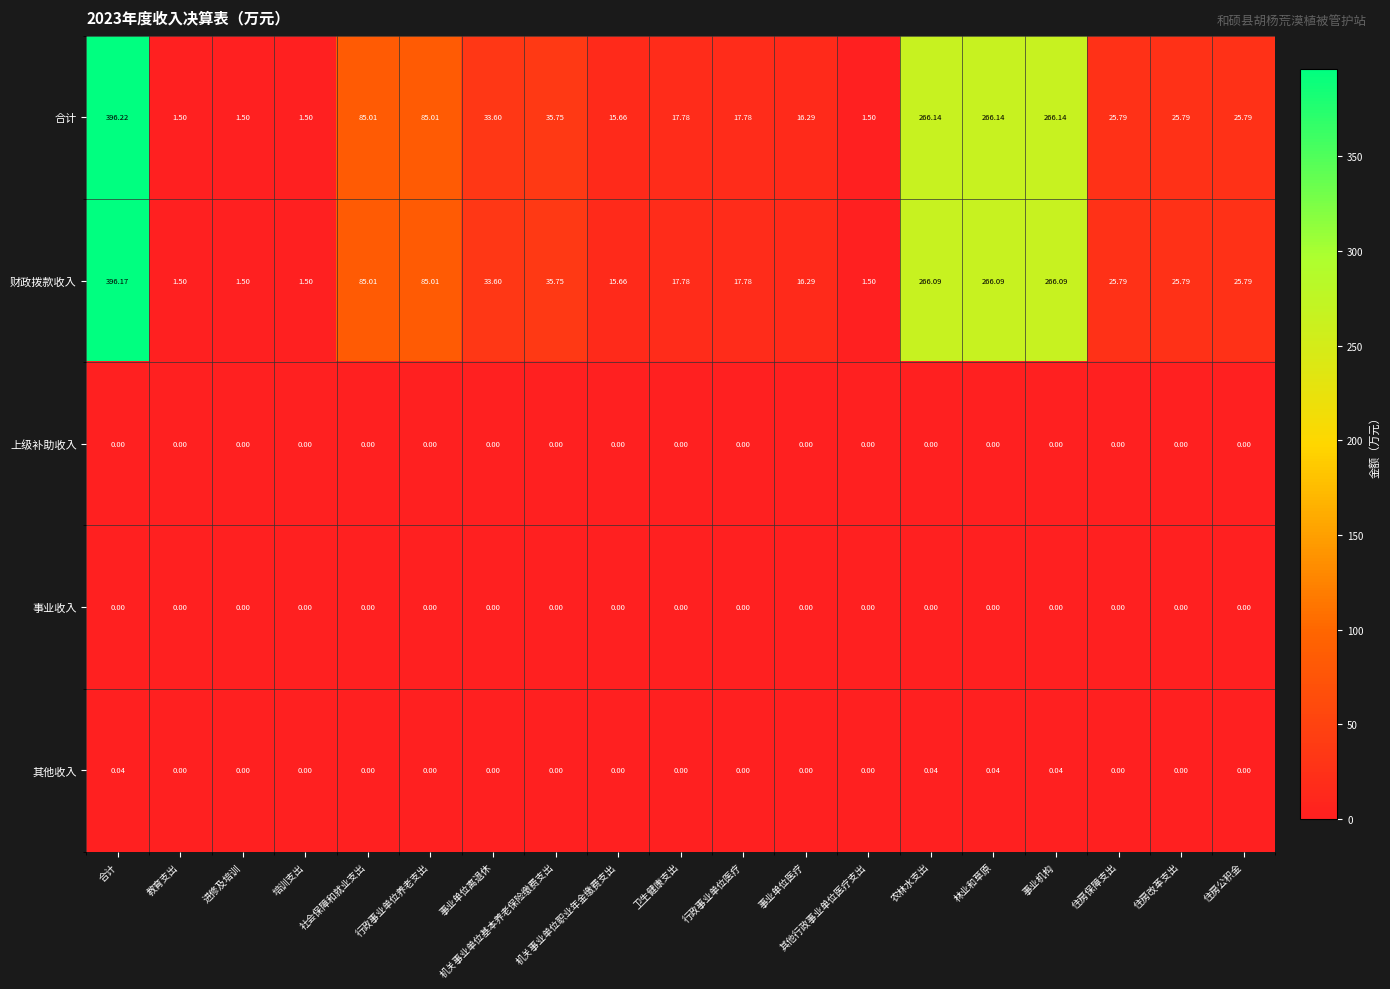

At which label does 财政拨款收入 first exceed 25?

合计